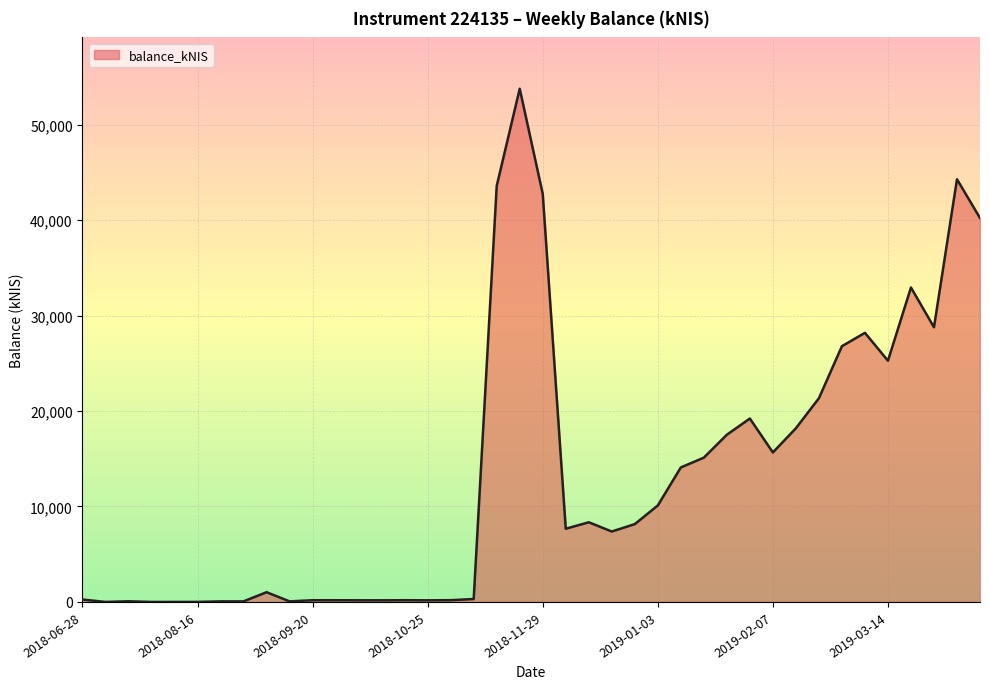

What is the difference between the maximum and minimum values?

53767.9